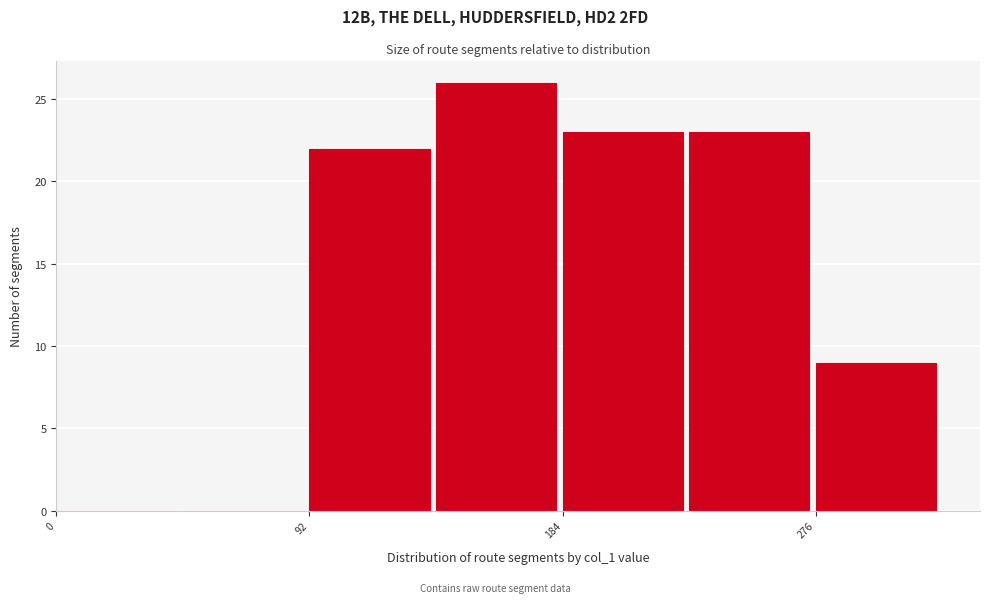

How tall is the bar that spans 184 to 230 on the x-axis? Neither the bar edges nor the heights are printed on the chart, so give them approximately, as read against the axes.

23